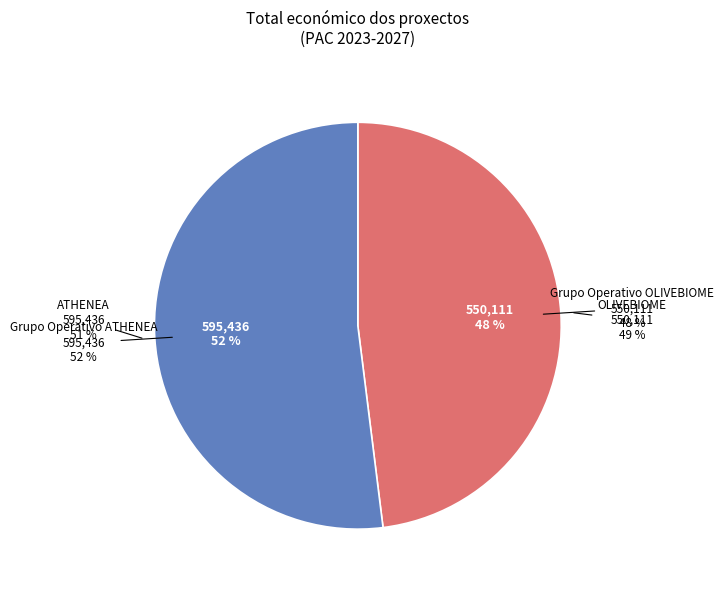

Which slice represents more than half of the pie?

Grupo Operativo ATHENEA